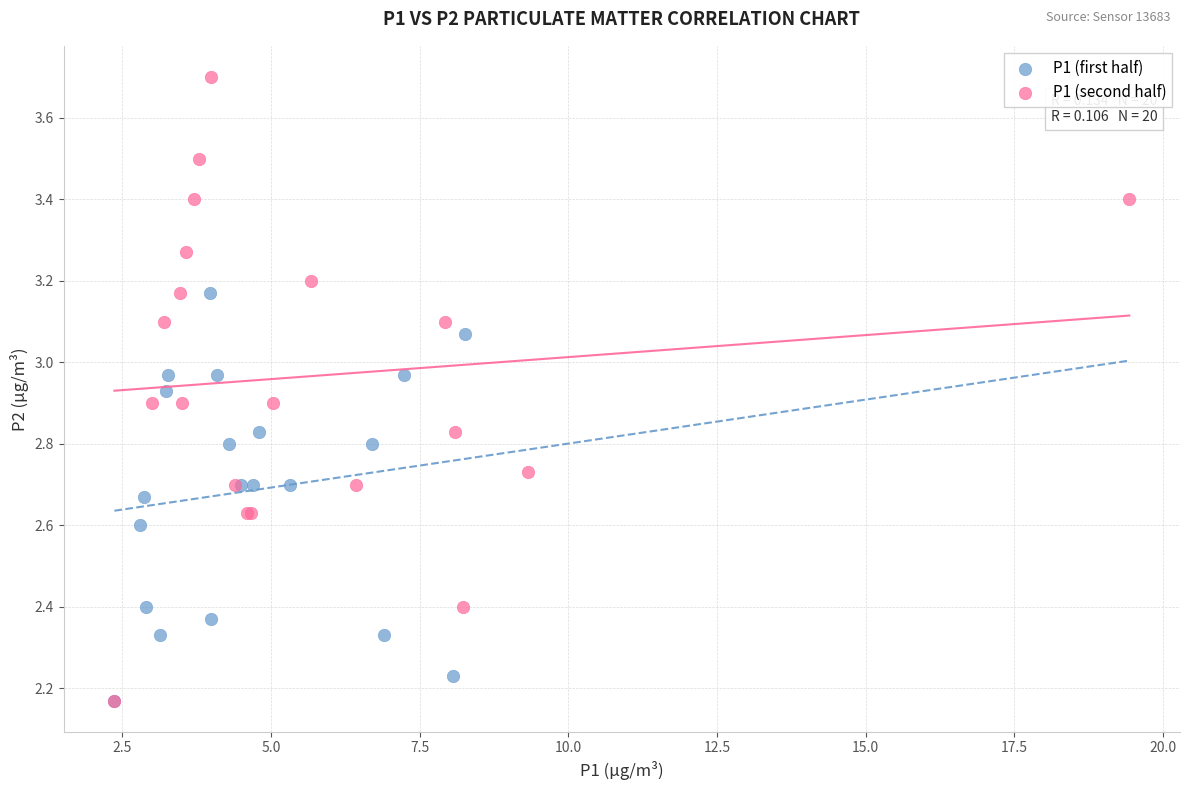

Which series contains the highest Y value?

P1 (second half)